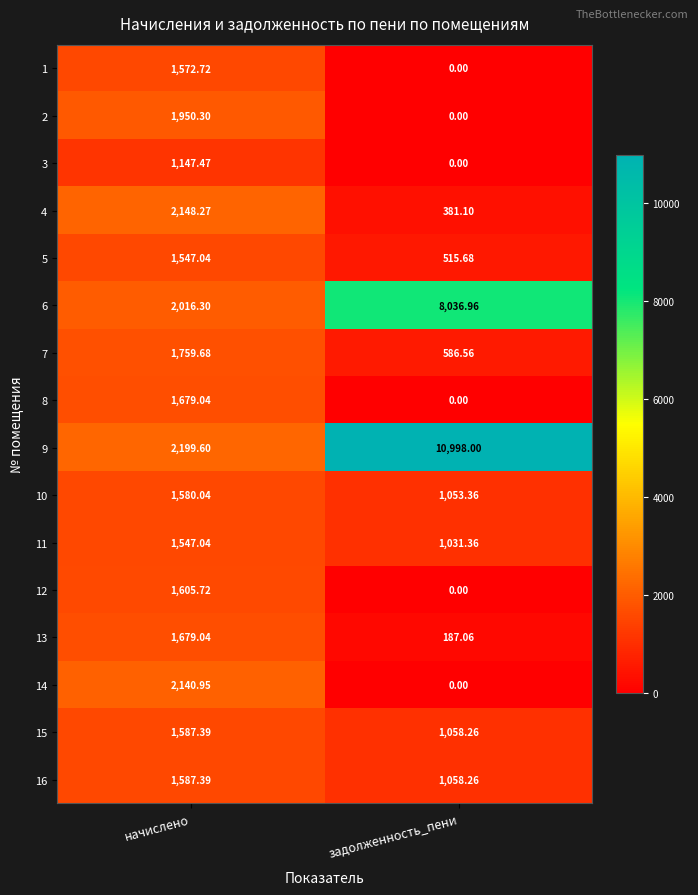

At which label is 10 closest to 1316?

задолженность_пени